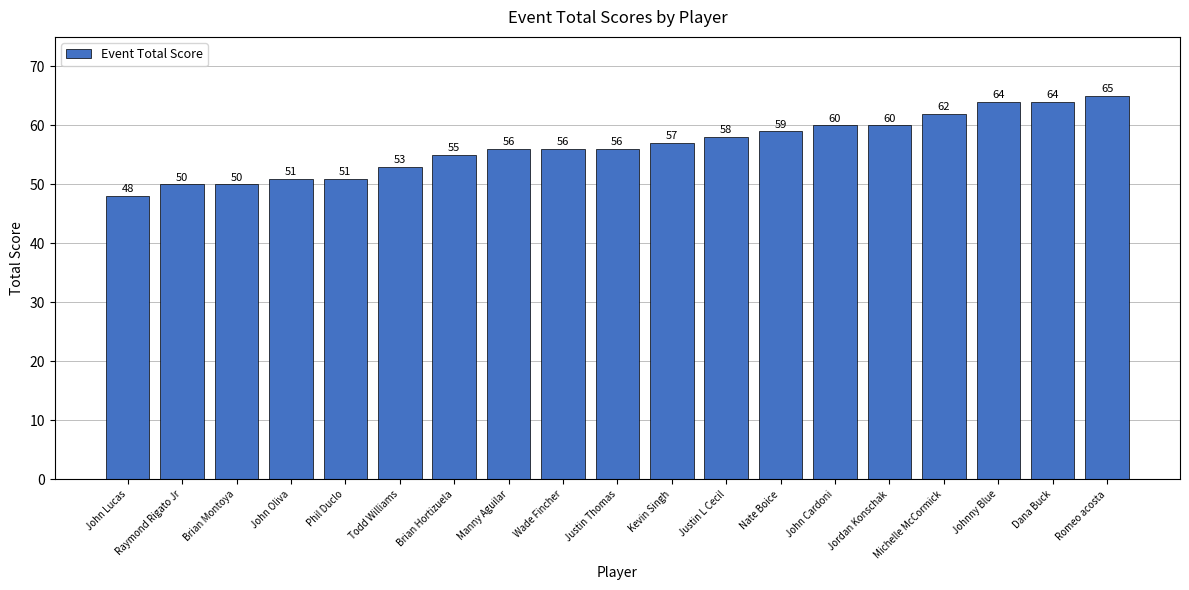

Which label corresponds to the smallest value in the chart?

John Lucas